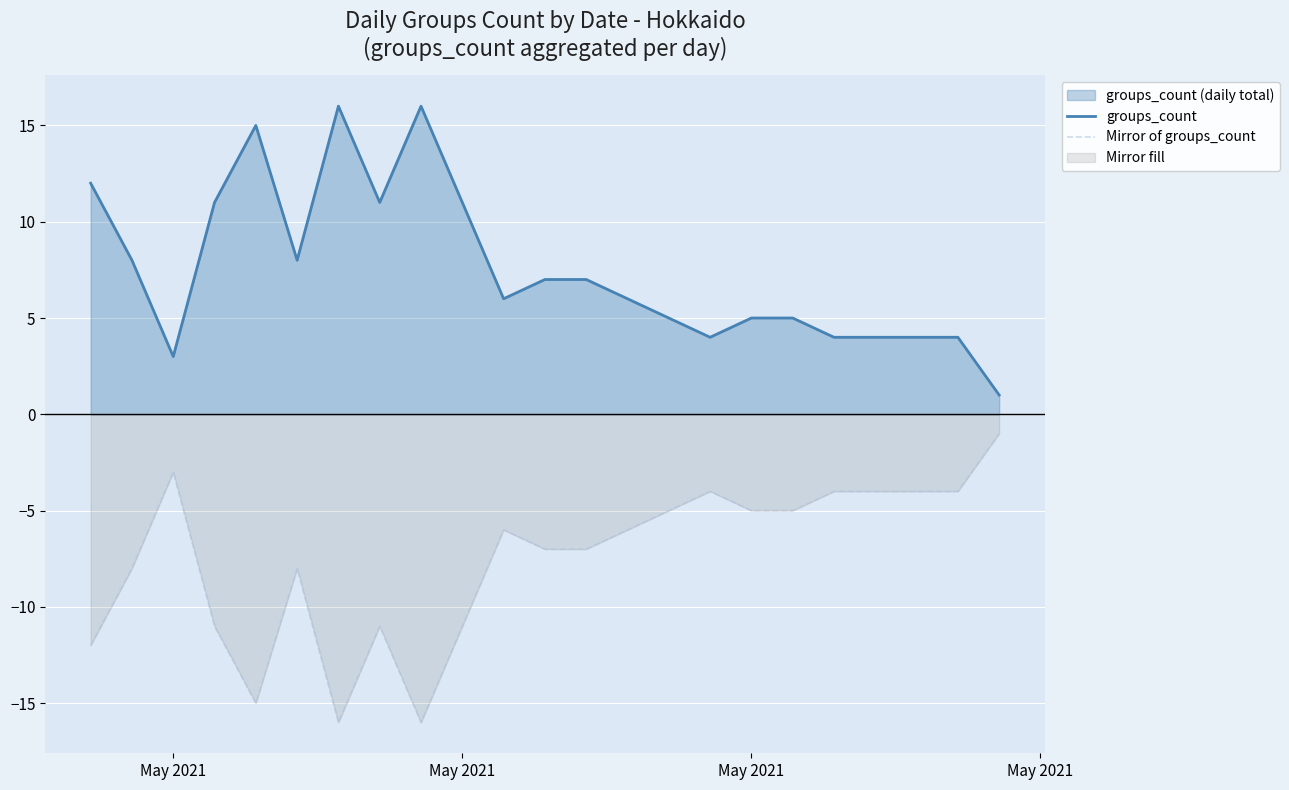

True or false: Mirror of groups_count has a value of -3 at 14.

False